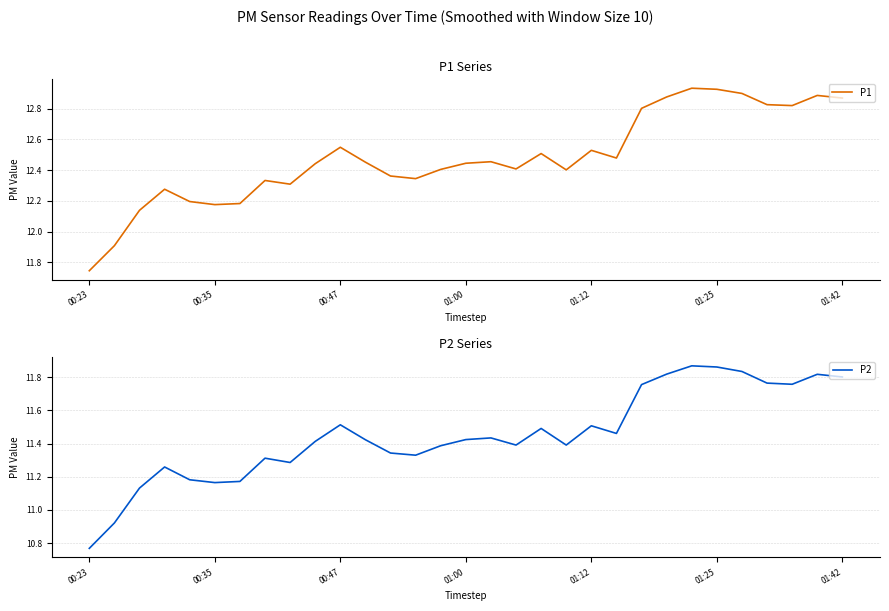

At which label does P1 reach its minimum?

00:23